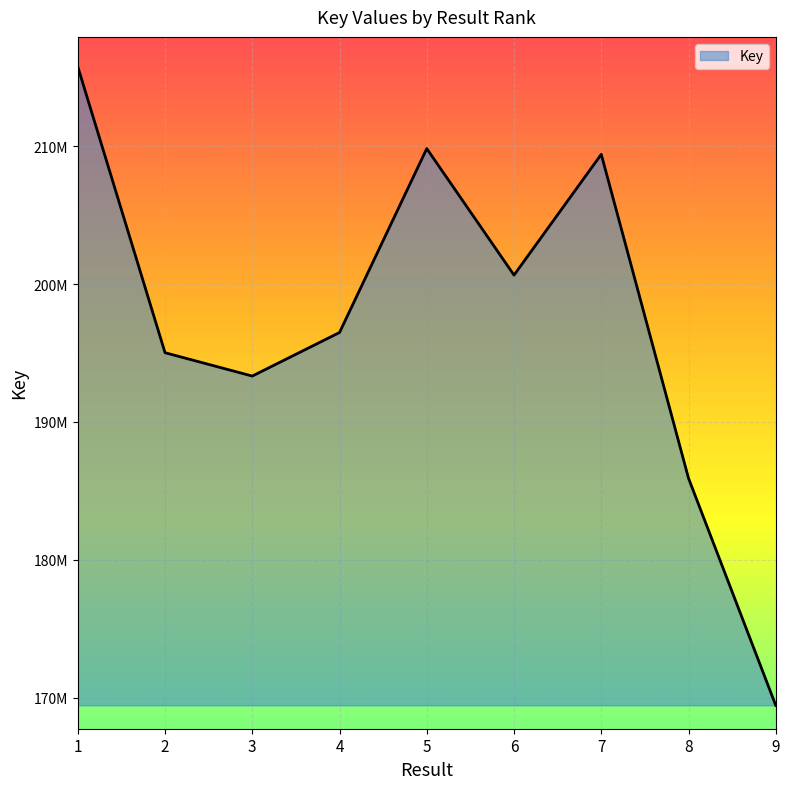

What is the maximum value shown in the chart?

215769144